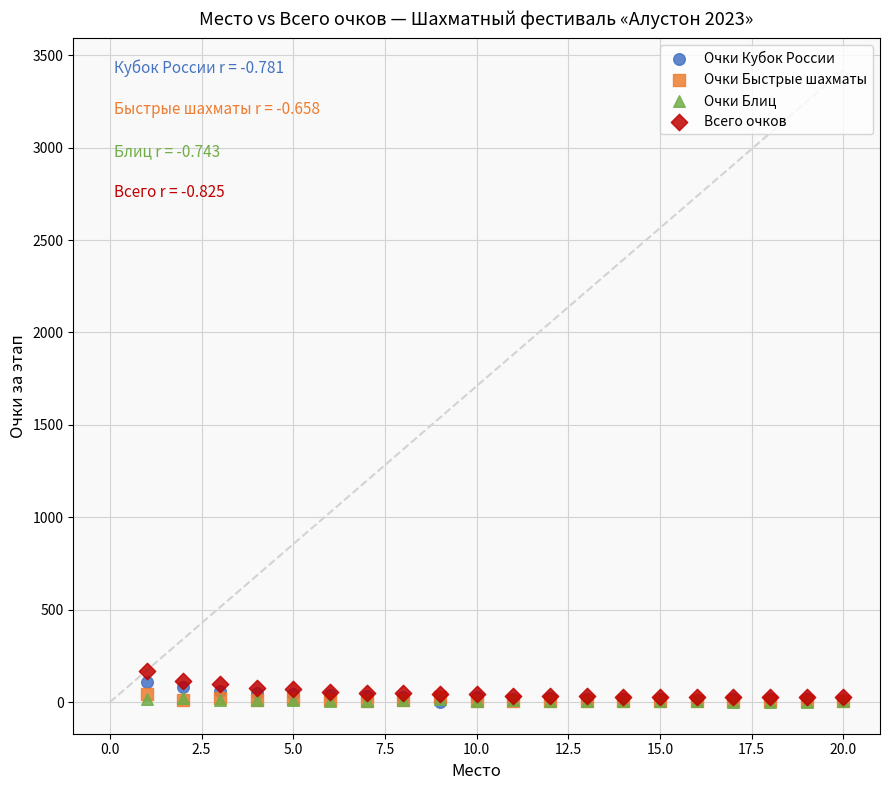

What are all the series names shown in the legend?

Очки Кубок России, Очки Быстрые шахматы, Очки Блиц, Всего очков